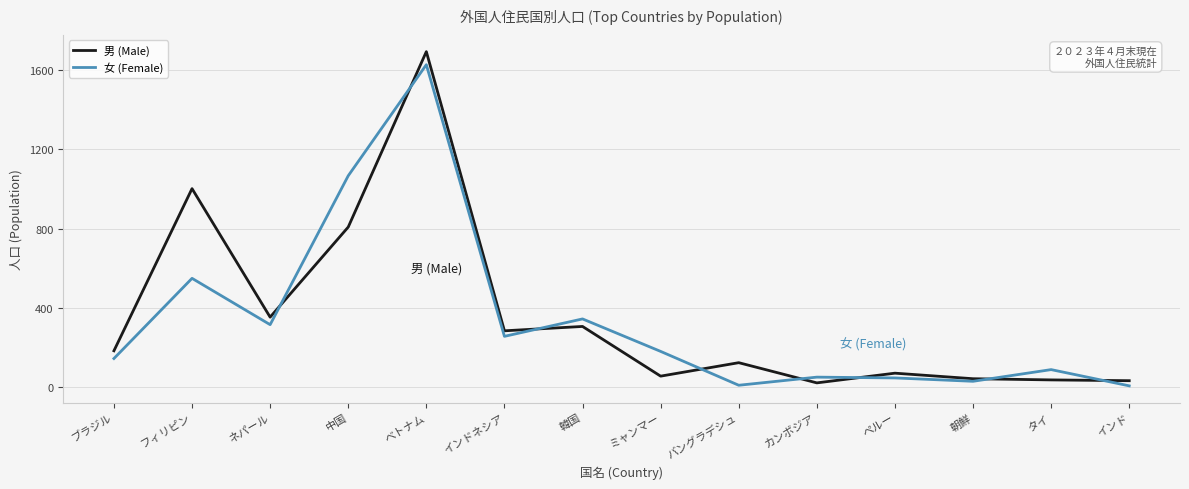

Which category has the highest value in the 男 (Male) series?

ベトナム